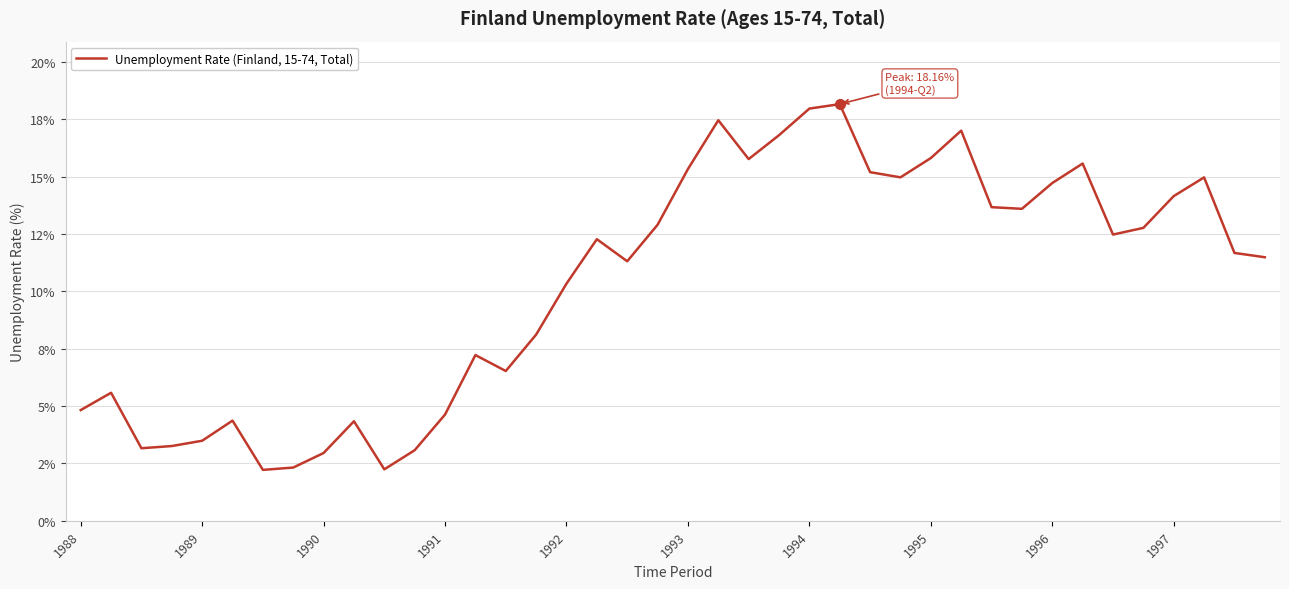

What is the average value?

10.4